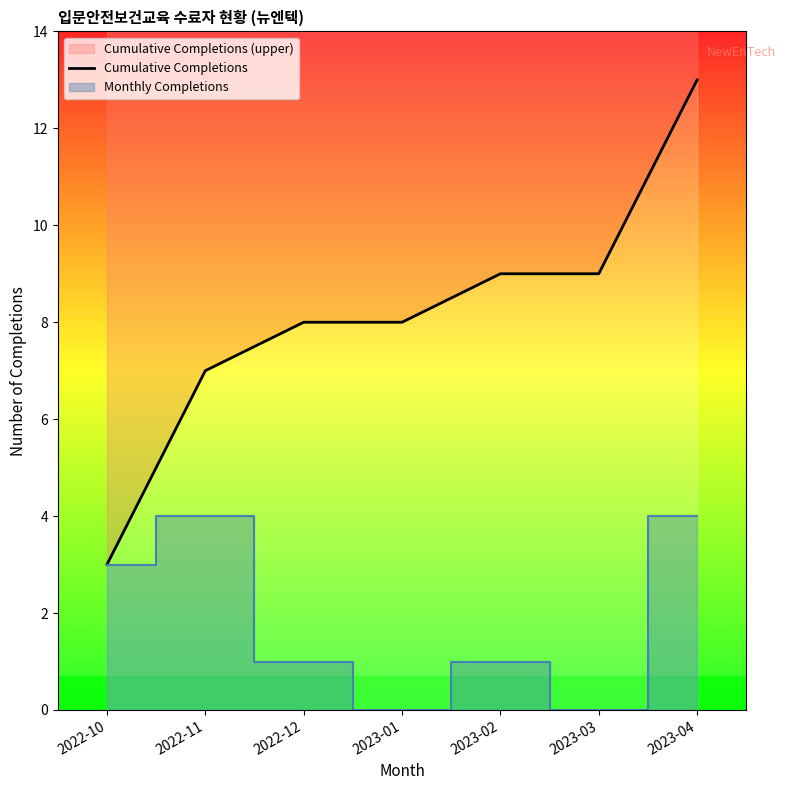

Does the chart display data point markers on the line(s)?

No